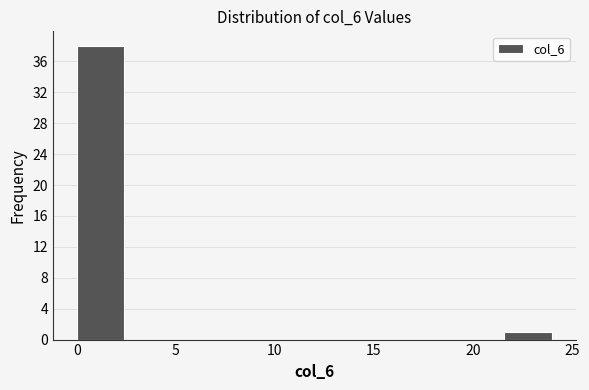

How tall is the bar that spans 21.6 to 24.0 on the x-axis? Neither the bar edges nor the heights are printed on the chart, so give them approximately, as read against the axes.

1